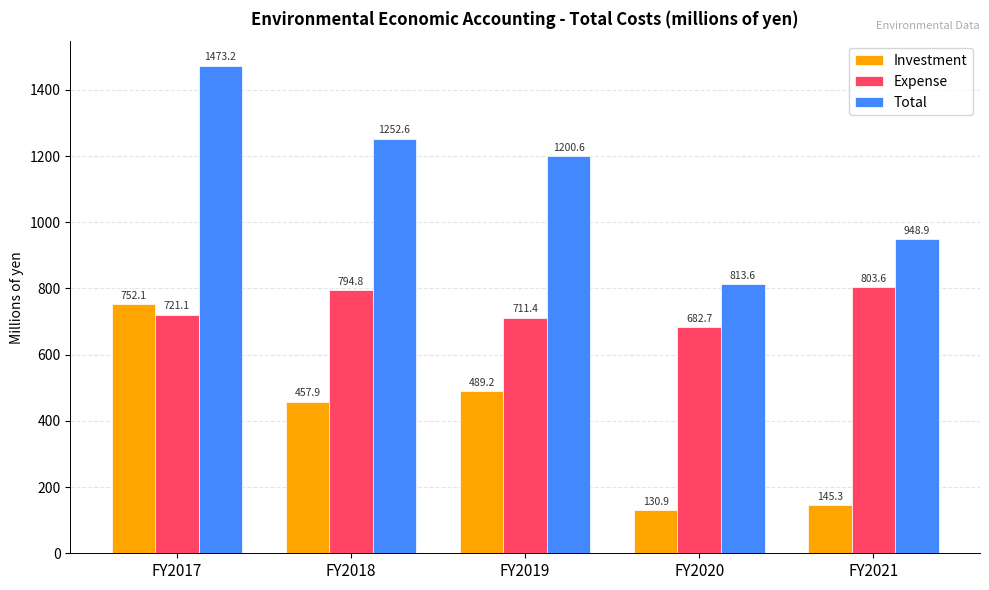

What is the difference between the highest and lowest values at FY2018?

794.7